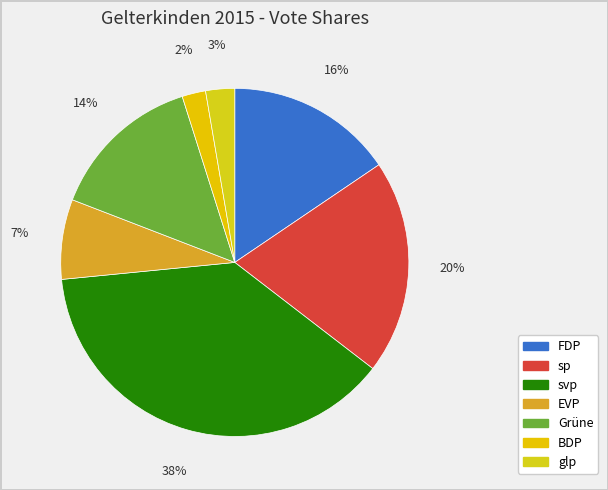

Which category has the biggest portion of the pie?

svp